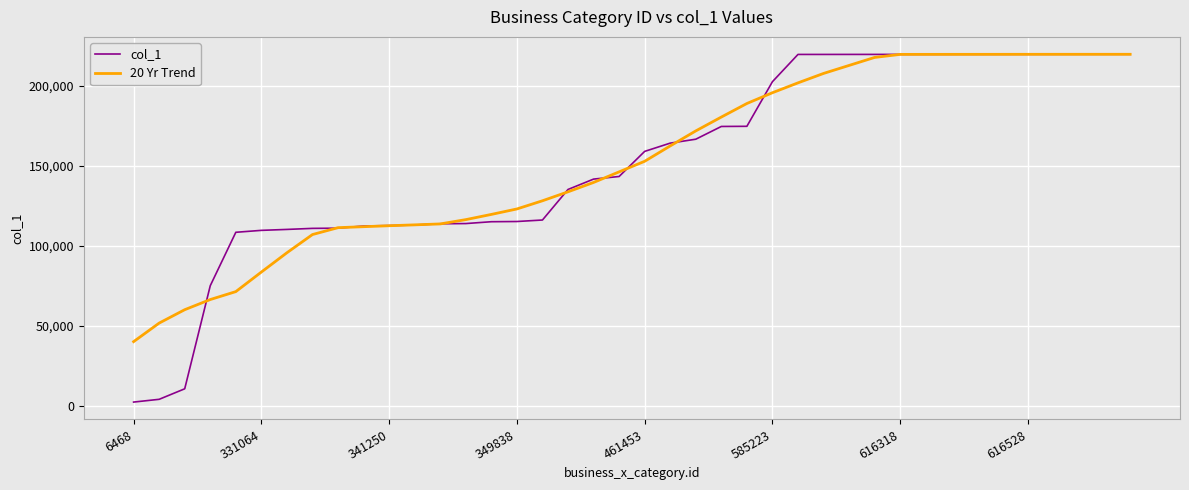

What is the lowest value of the 20 Yr Trend series?

39974.8